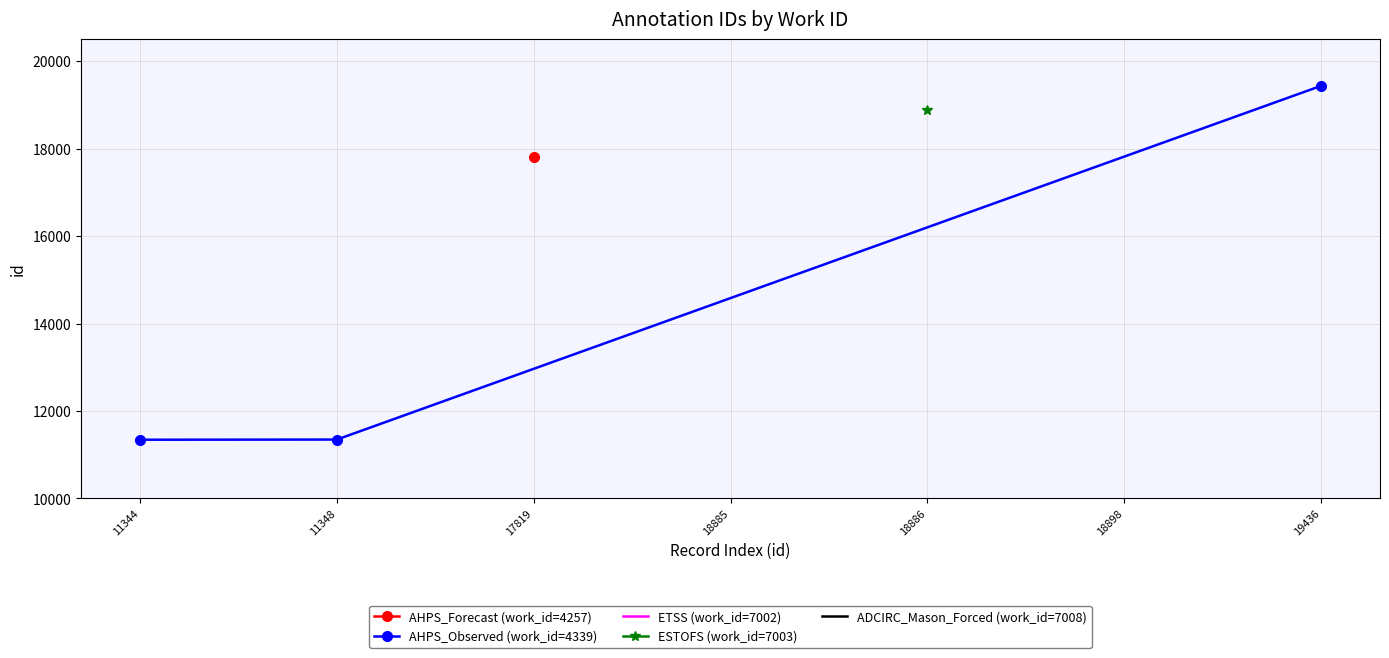

Is it true that AHPS_Observed (work_id=4339) equals 2289 at 11348?

False